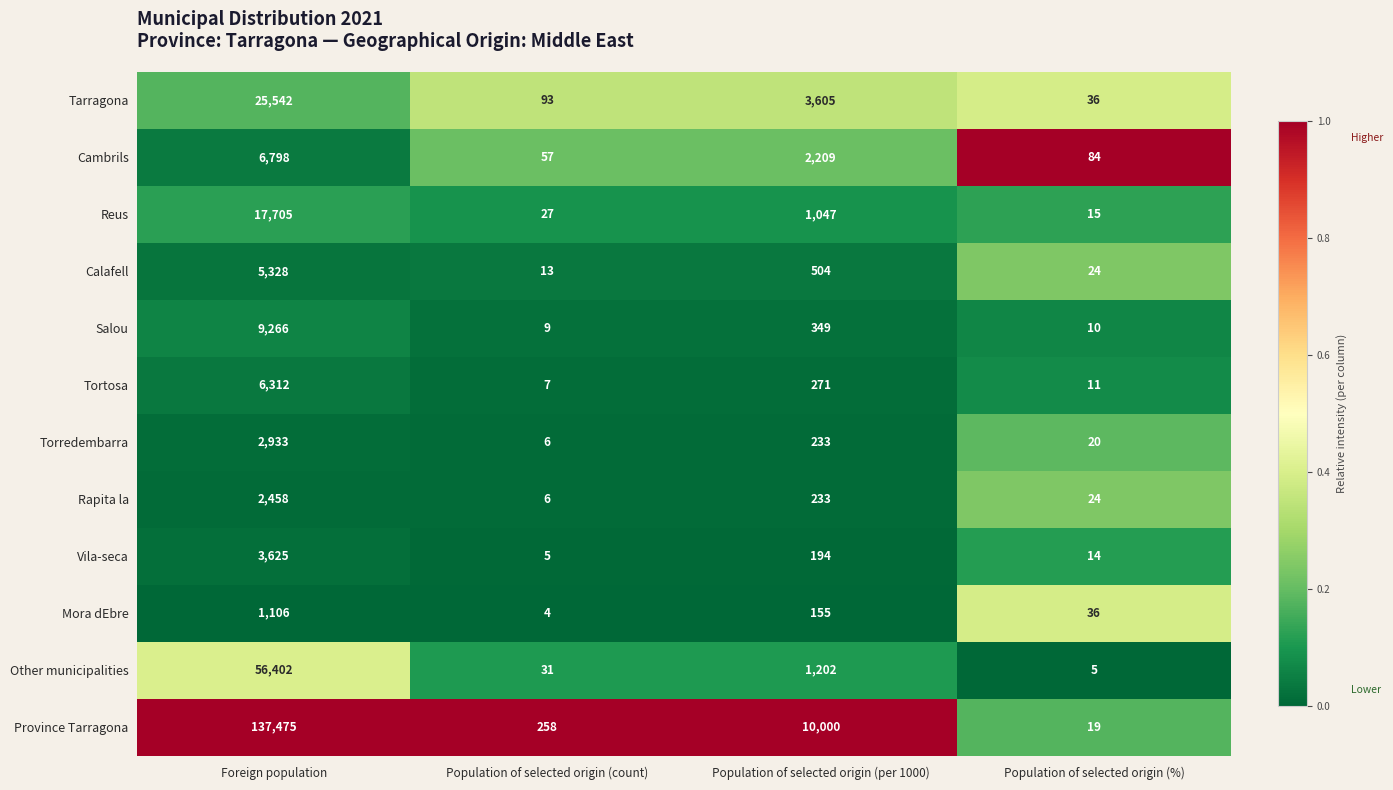

At which category is the sum across all series the highest?

Foreign population